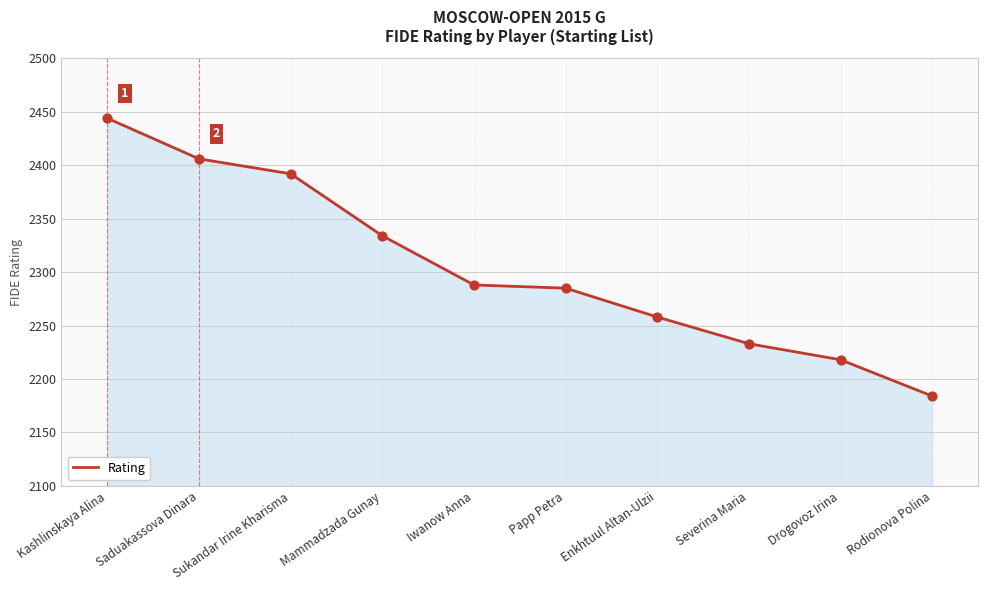

Which has a higher value, Iwanow Anna or Mammadzada Gunay?

Mammadzada Gunay